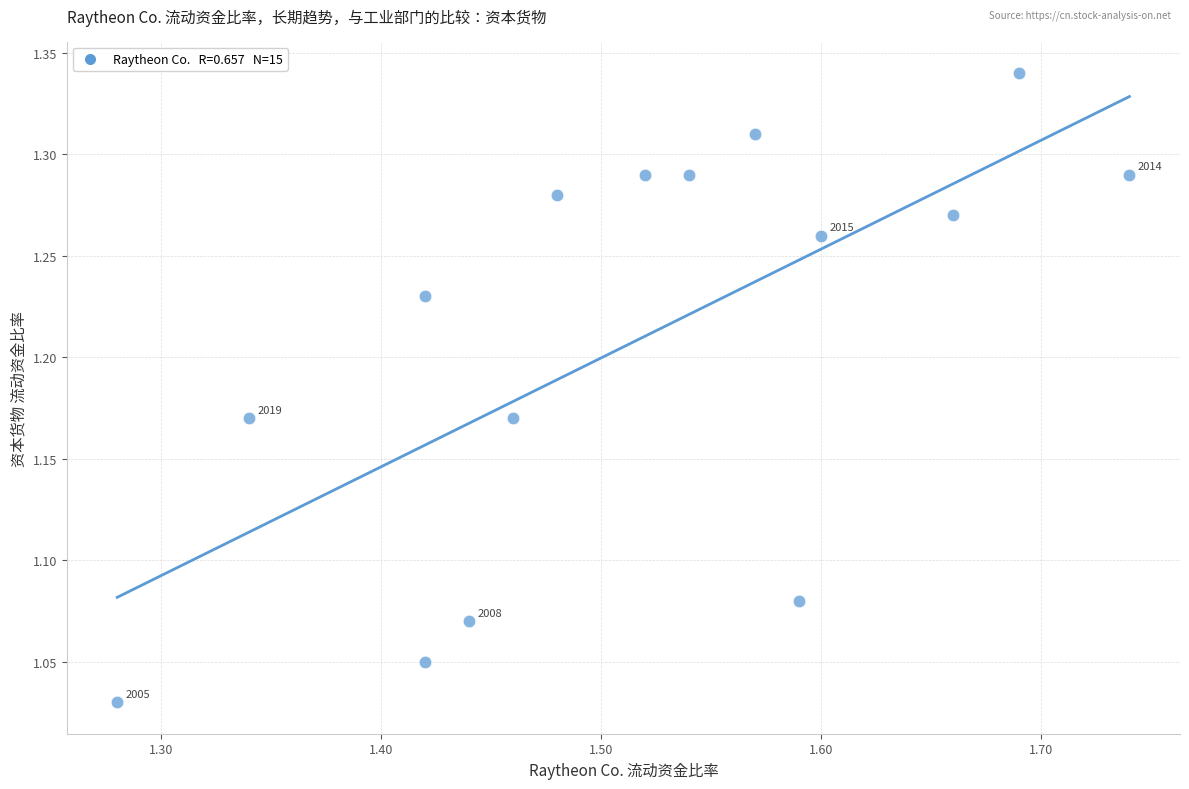

What is the range of X values (max minus min)?

0.5